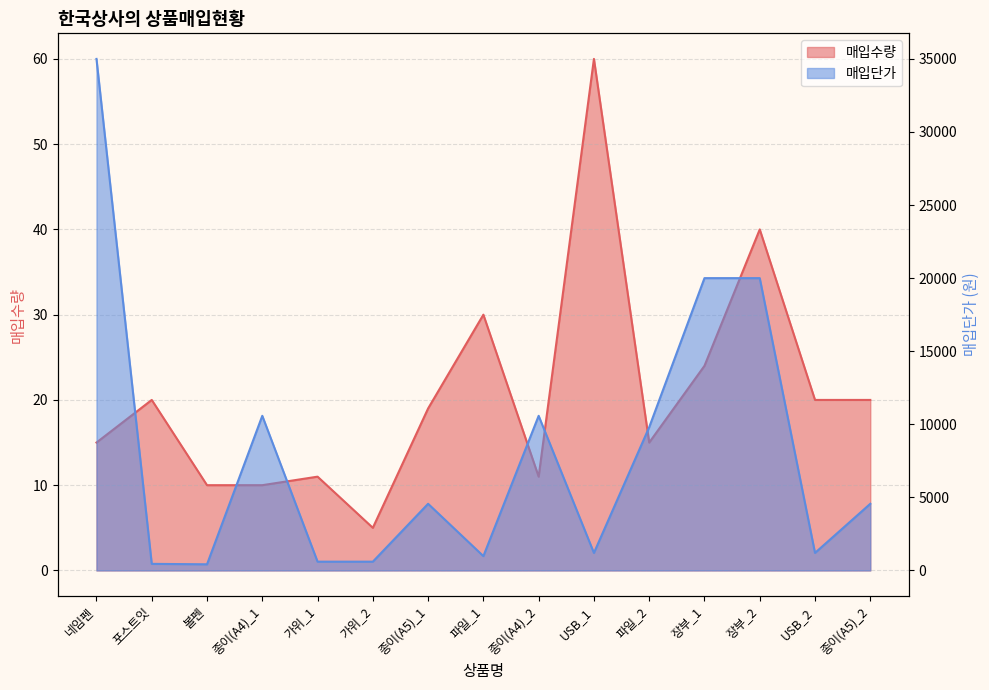

What is the value of the 매입단가 point at the 14th from the left?

1200